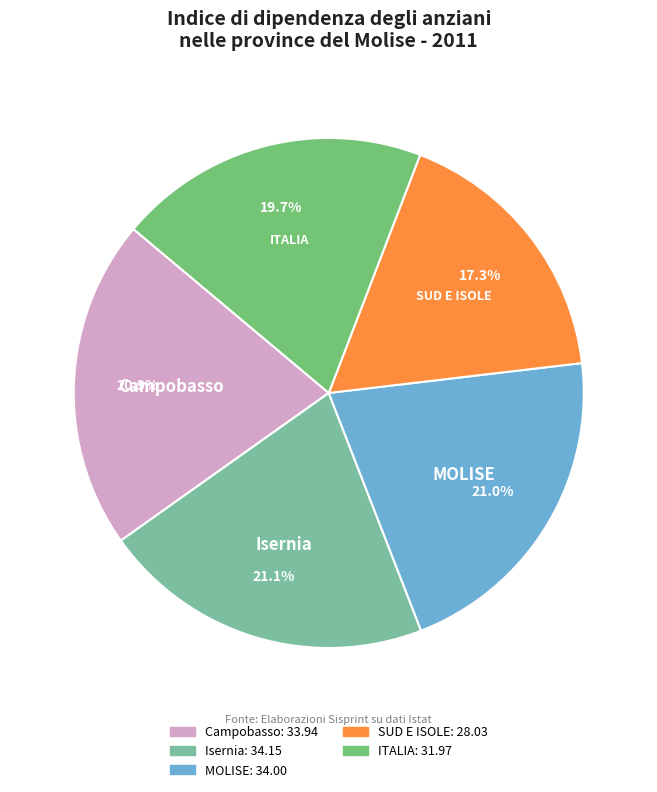

The MOLISE slice represents 8% of the pie. True or false?

False